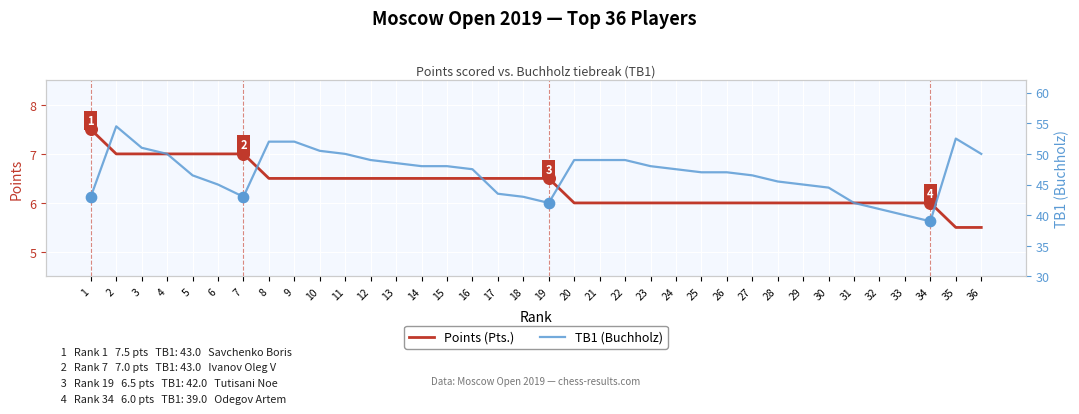

Is the value of Points (Pts.) at 24 greater than the value of TB1 (Buchholz) at 29?

No